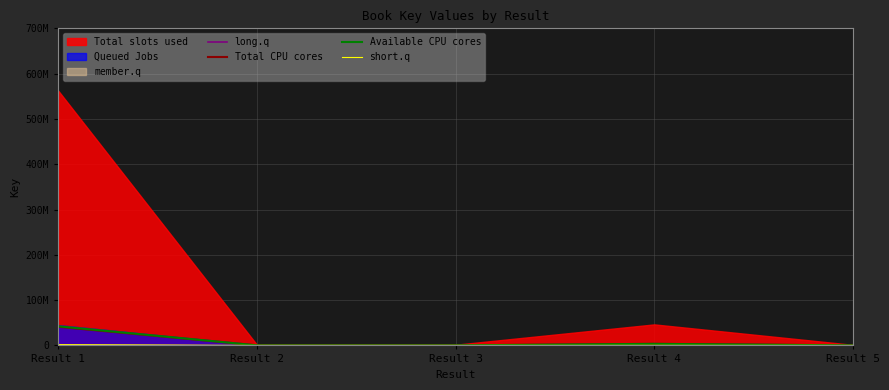

True or false: Total CPU cores and short.q intersect in this chart.

False